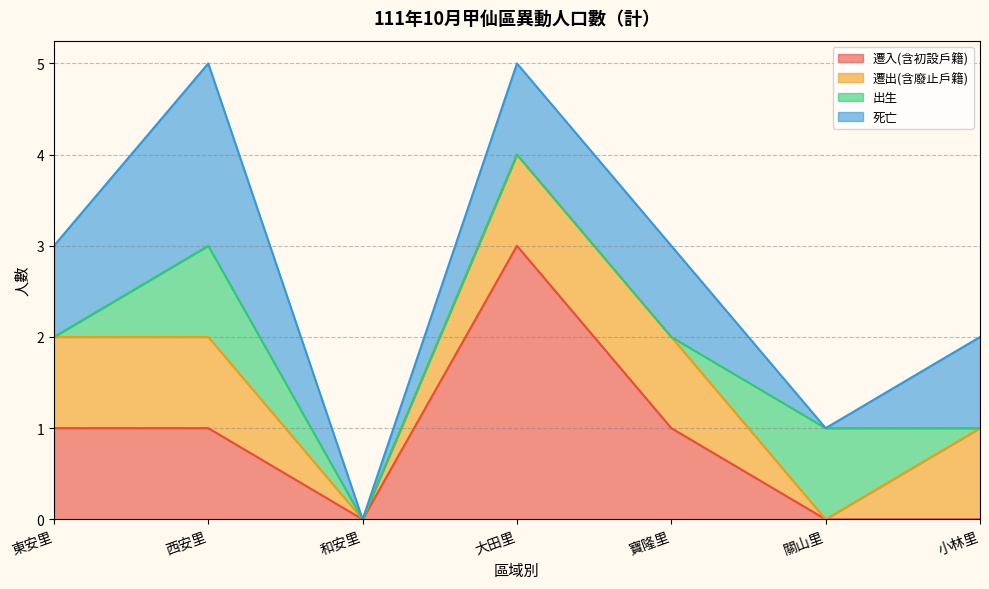

List the labels in order of 出生 value, largest first.

西安里, 關山里, 東安里, 和安里, 大田里, 寶隆里, 小林里